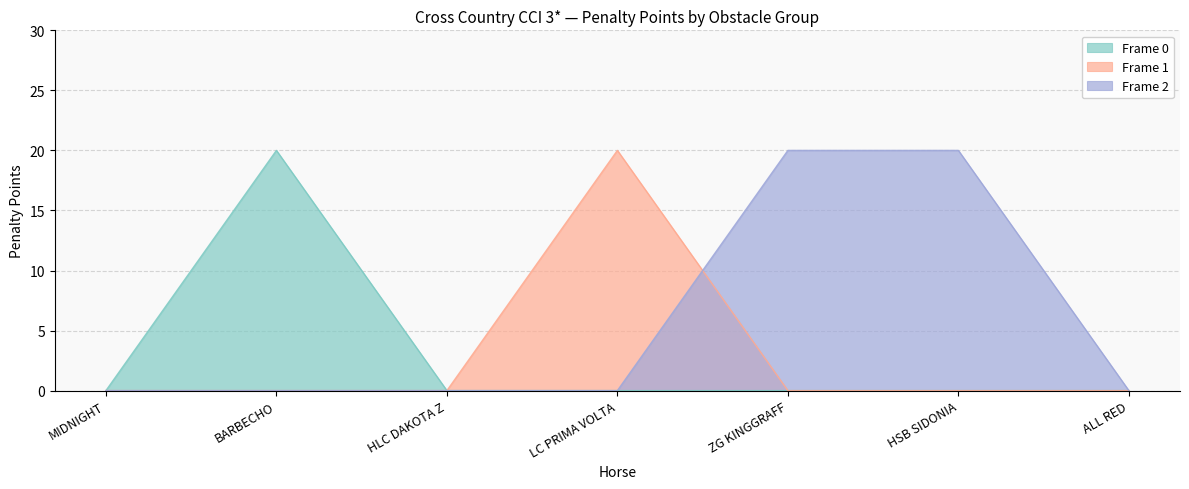

Does the chart display data point markers on the line(s)?

No